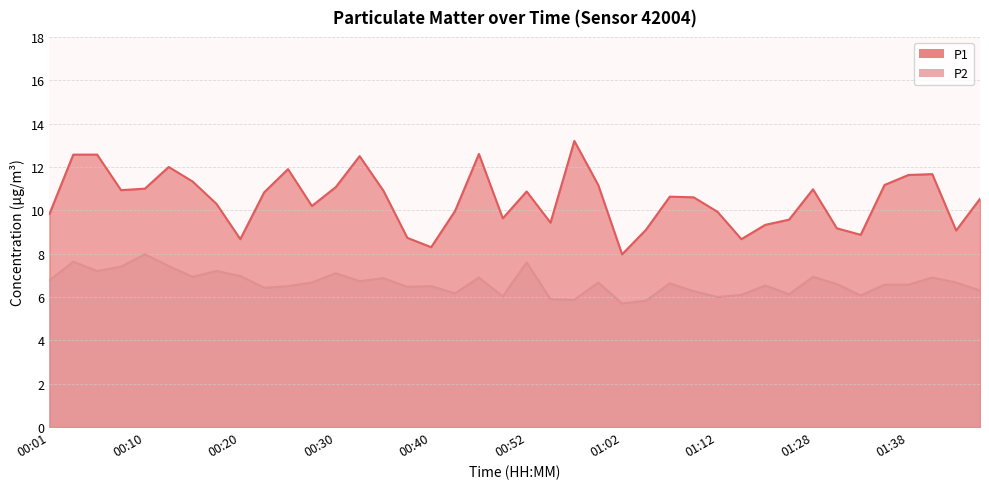

Reading left to right, extract all data points from this chart.

P1: 00:01=9.8	00:03=12.6	00:05=12.6	00:08=10.9	00:10=11.0	00:13=12.0	00:15=11.3	00:18=10.3	00:20=8.7	00:23=10.8	00:25=11.9	00:27=10.2	00:30=11.1	00:32=12.5	00:35=10.9	00:37=8.7	00:40=8.3	00:42=10.0	00:47=12.6	00:50=9.6	00:52=10.9	00:55=9.4	00:57=13.2	01:00=11.2	01:02=8.0	01:04=9.1	01:07=10.6	01:09=10.6	01:12=9.9	01:15=8.7	01:17=9.3	01:25=9.6	01:28=11.0	01:30=9.2	01:33=8.9	01:35=11.2	01:38=11.6	01:40=11.7	01:43=9.1	01:45=10.5
P2: 00:01=6.8	00:03=7.6	00:05=7.2	00:08=7.4	00:10=8.0	00:13=7.4	00:15=6.9	00:18=7.2	00:20=7.0	00:23=6.4	00:25=6.5	00:27=6.7	00:30=7.1	00:32=6.7	00:35=6.9	00:37=6.5	00:40=6.5	00:42=6.2	00:47=6.9	00:50=6.0	00:52=7.6	00:55=5.9	00:57=5.9	01:00=6.7	01:02=5.7	01:04=5.8	01:07=6.6	01:09=6.3	01:12=6.0	01:15=6.1	01:17=6.5	01:25=6.1	01:28=6.9	01:30=6.6	01:33=6.1	01:35=6.6	01:38=6.6	01:40=6.9	01:43=6.7	01:45=6.3